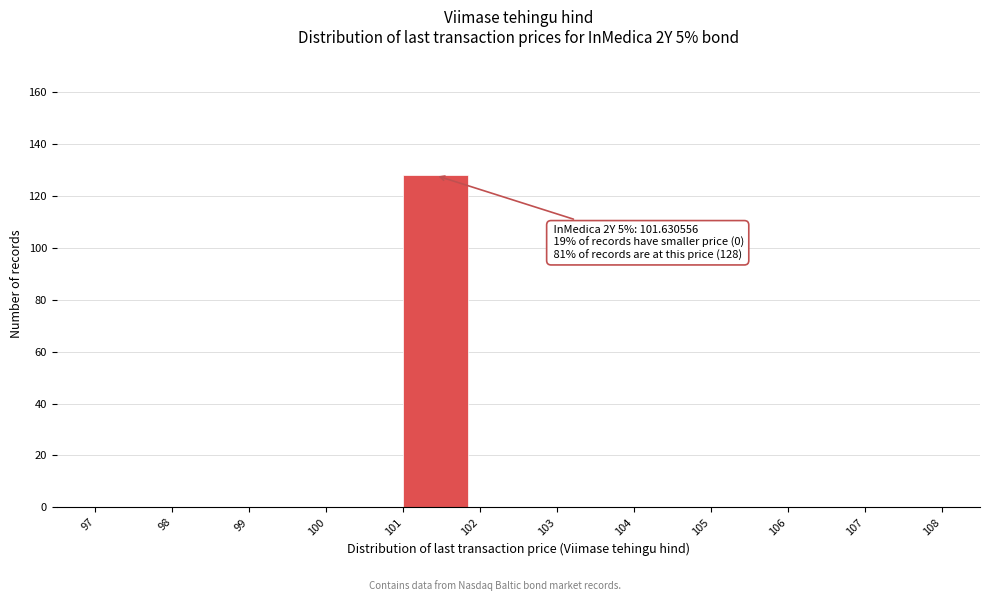

Over which range of the x-axis is the bar tallest?

101 to 102